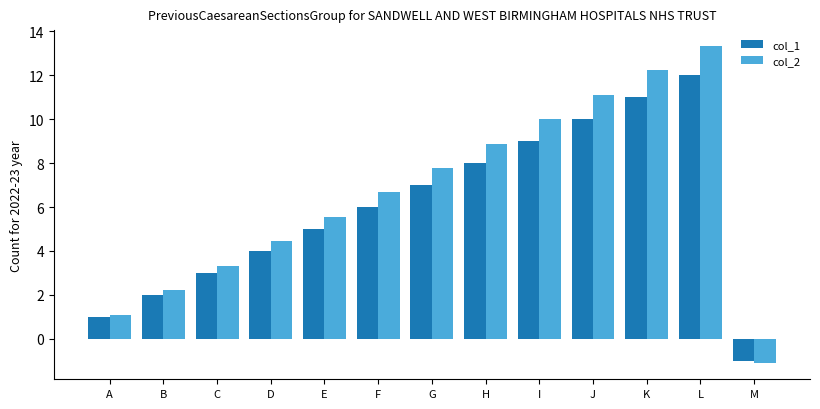

Which category has the highest value in the col_2 series?

L